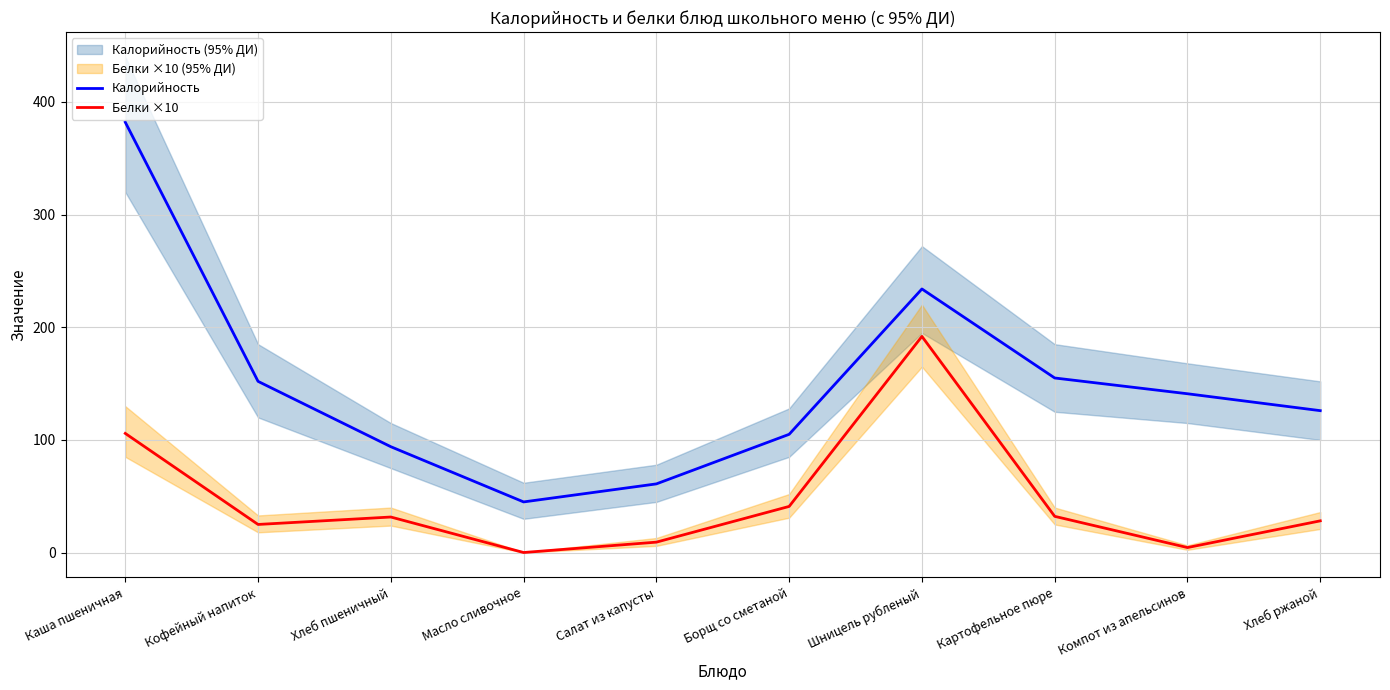

What is the label of the 10th point from the left?

Хлеб ржаной